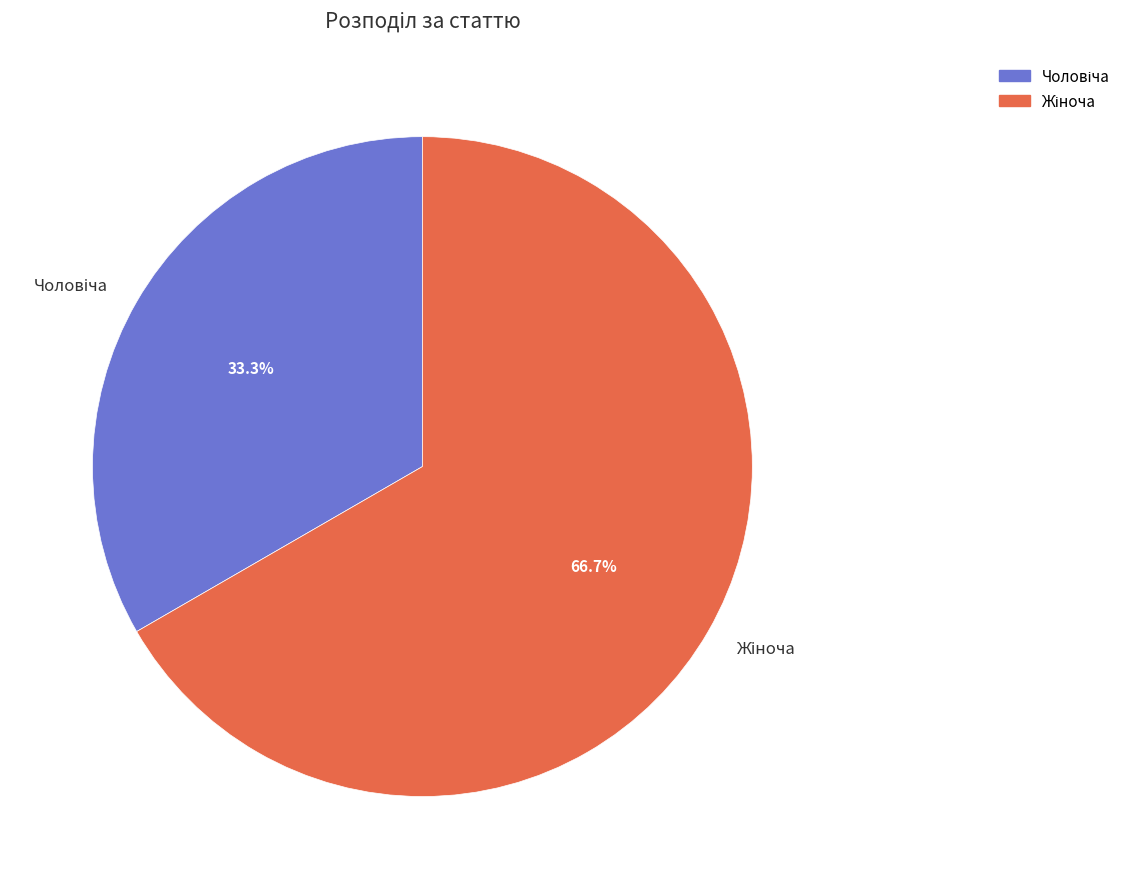

Is there any slice that represents more than half of the pie?

Yes